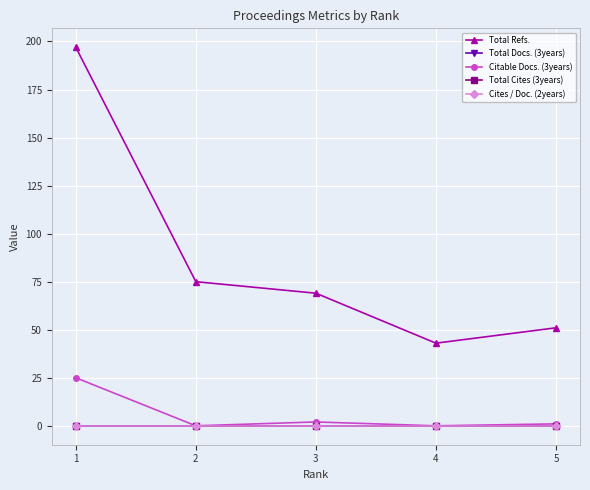

At 4, list the series in order from largest to smallest.

Total Refs., Total Docs. (3years), Citable Docs. (3years), Total Cites (3years), Cites / Doc. (2years)